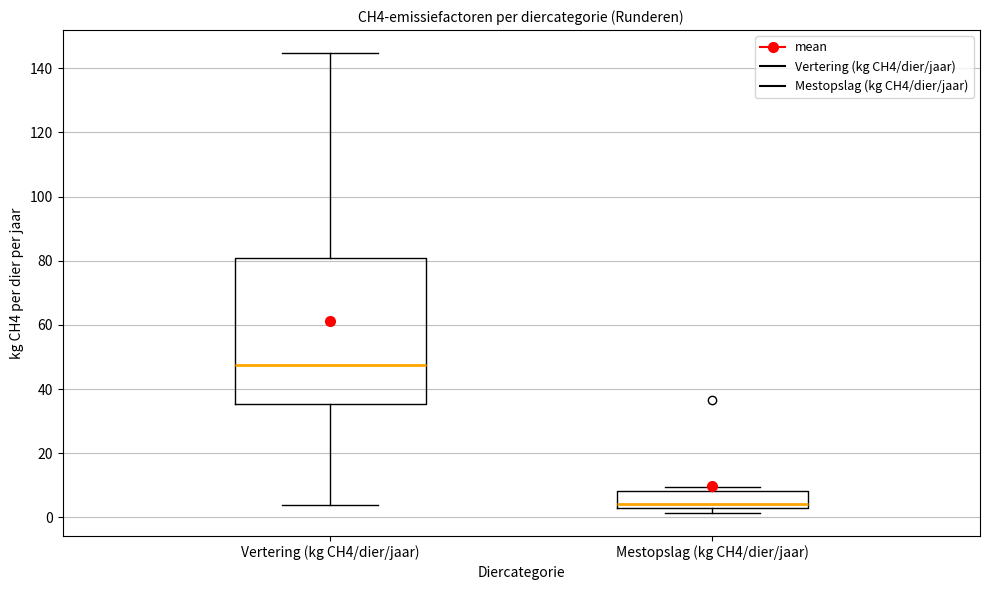

Where is the upper edge of the box for Mestopslag (kg CH4/dier/jaar) on the y-axis? The values are not printed on the chart, so give them approximately, as read against the axis.

8